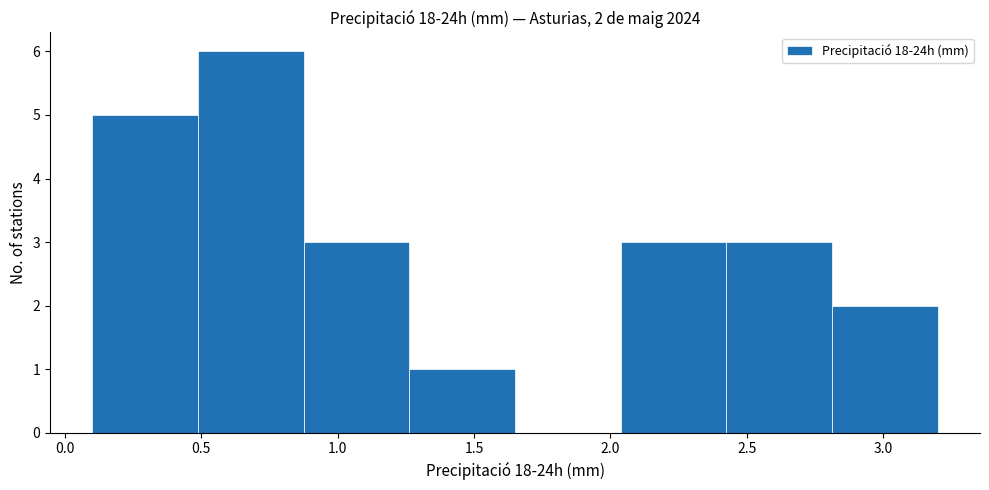

Over which range of the x-axis is the bar tallest?

0.50 to 0.90